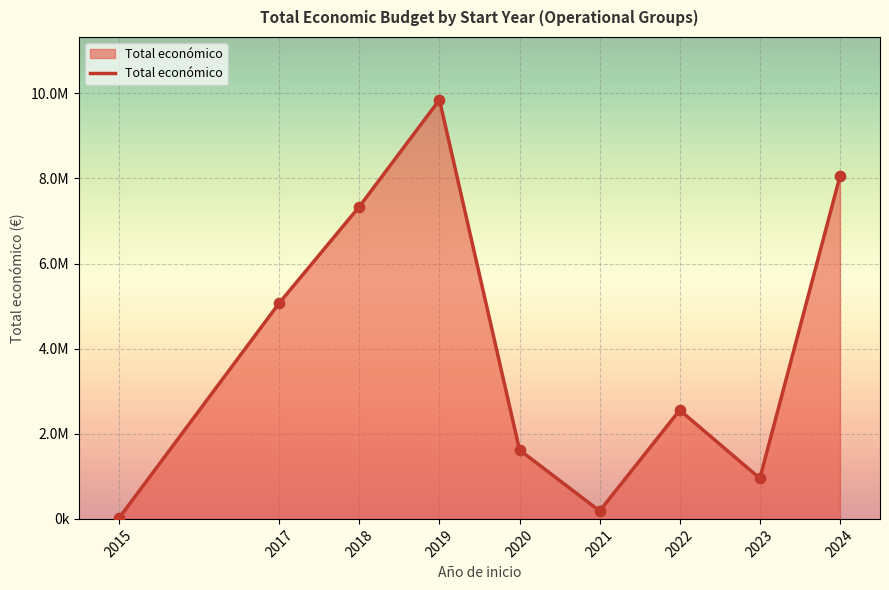

What is the change in value from 2018 to 2023?

-6386221.6